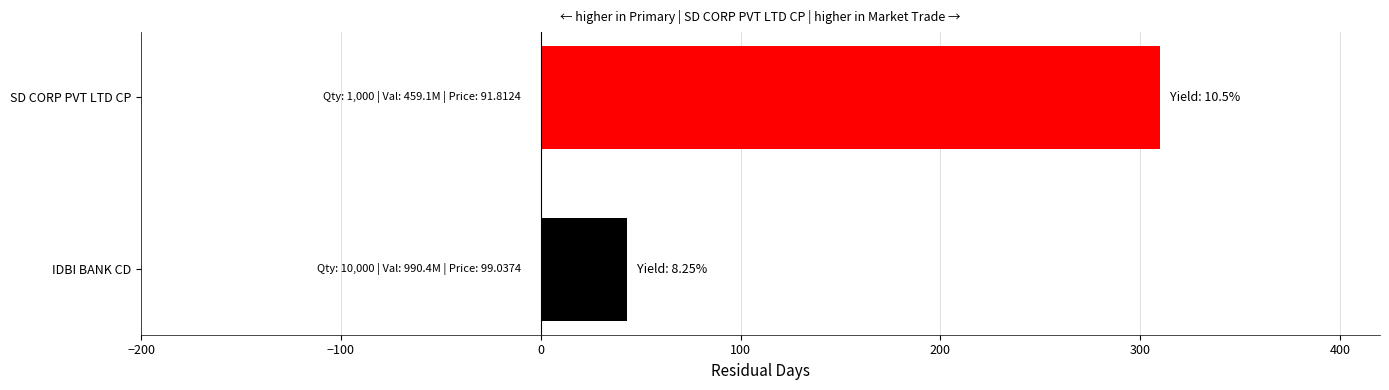

What is the minimum value shown in the chart?

43